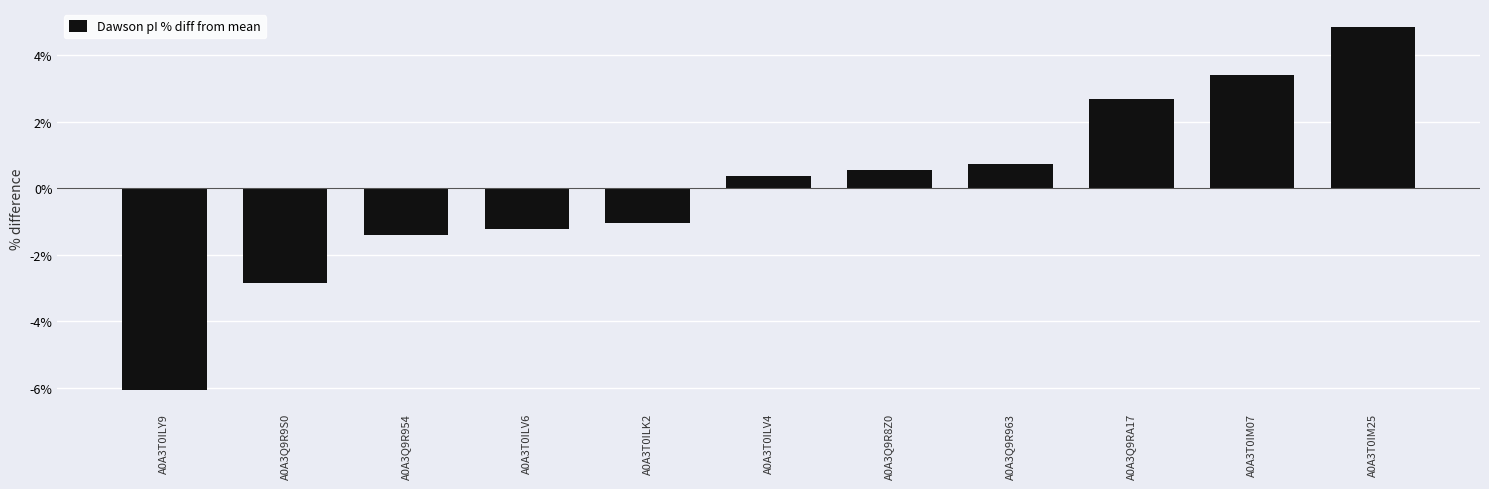

Where does the data first go above 0?

A0A3T0ILV4